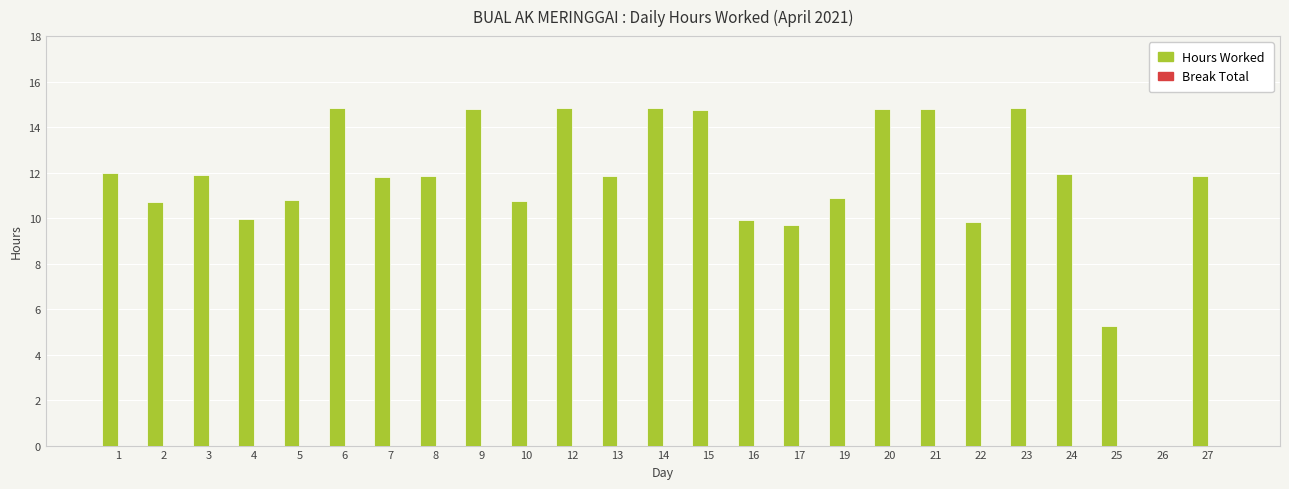

Between 7 and 20, which is larger?

20